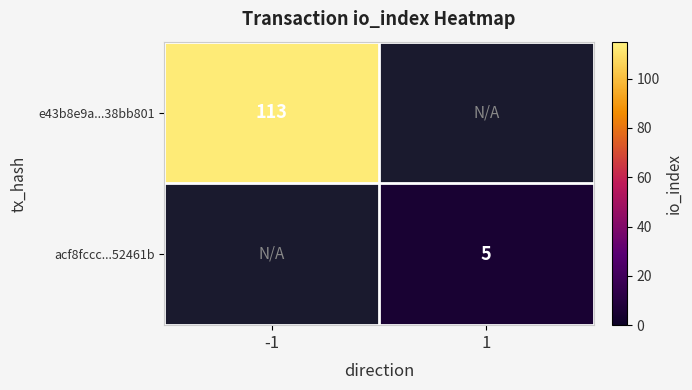

The value of acf8fccc...52461b at 1 is 9. True or false?

False